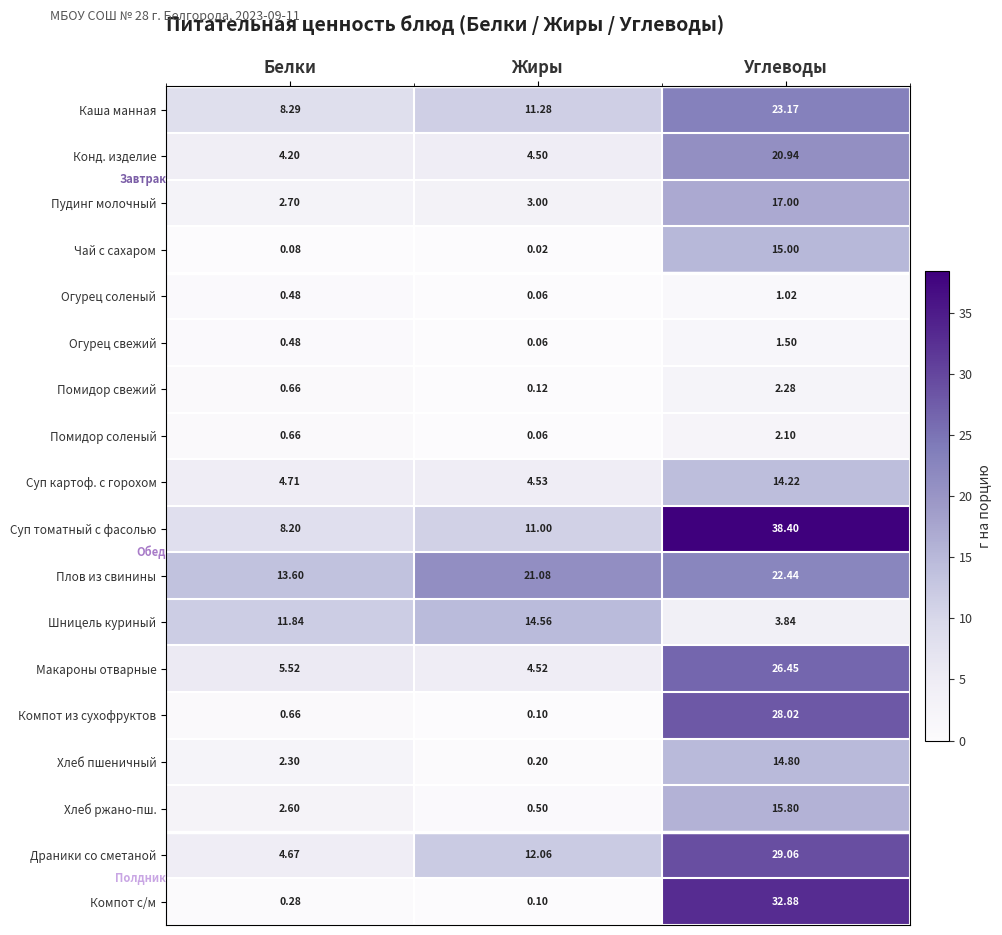

Which series has the largest total across all categories?

Суп томатный с фасолью